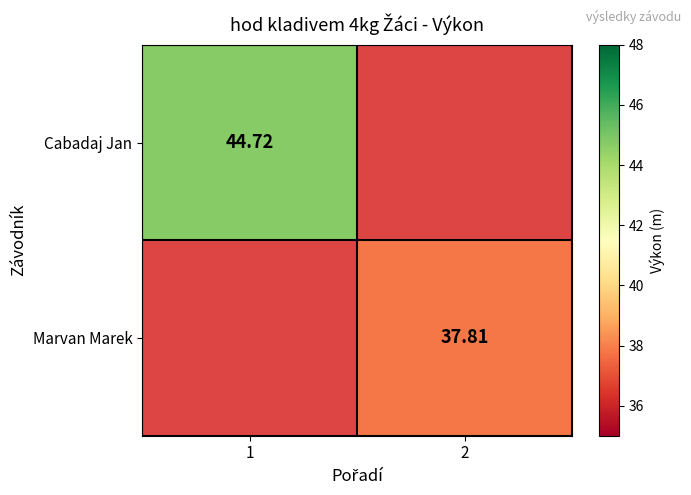

How many values in the Marvan Marek series exceed 37?

1